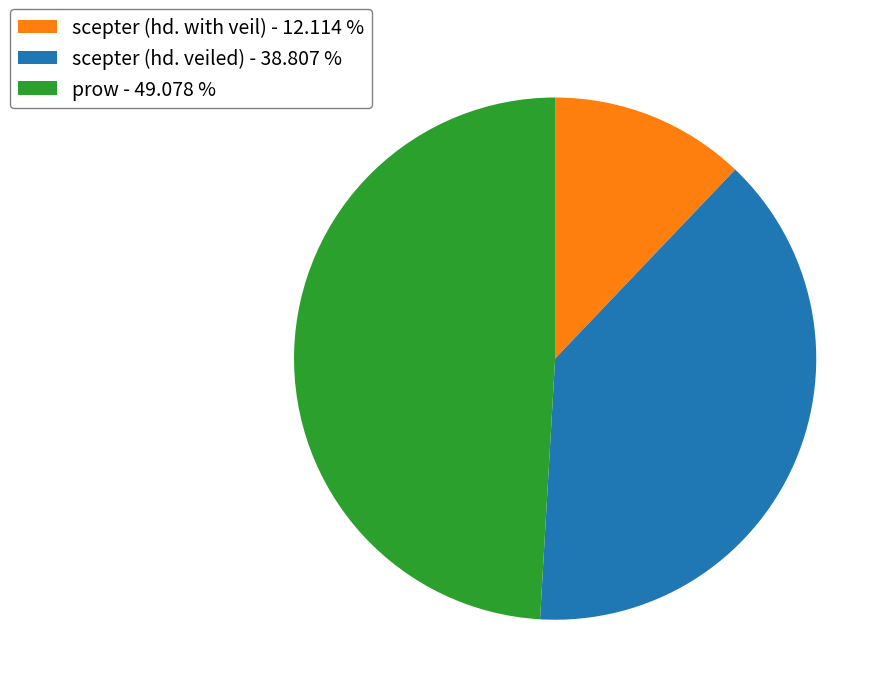

Does any single category account for the majority?

No